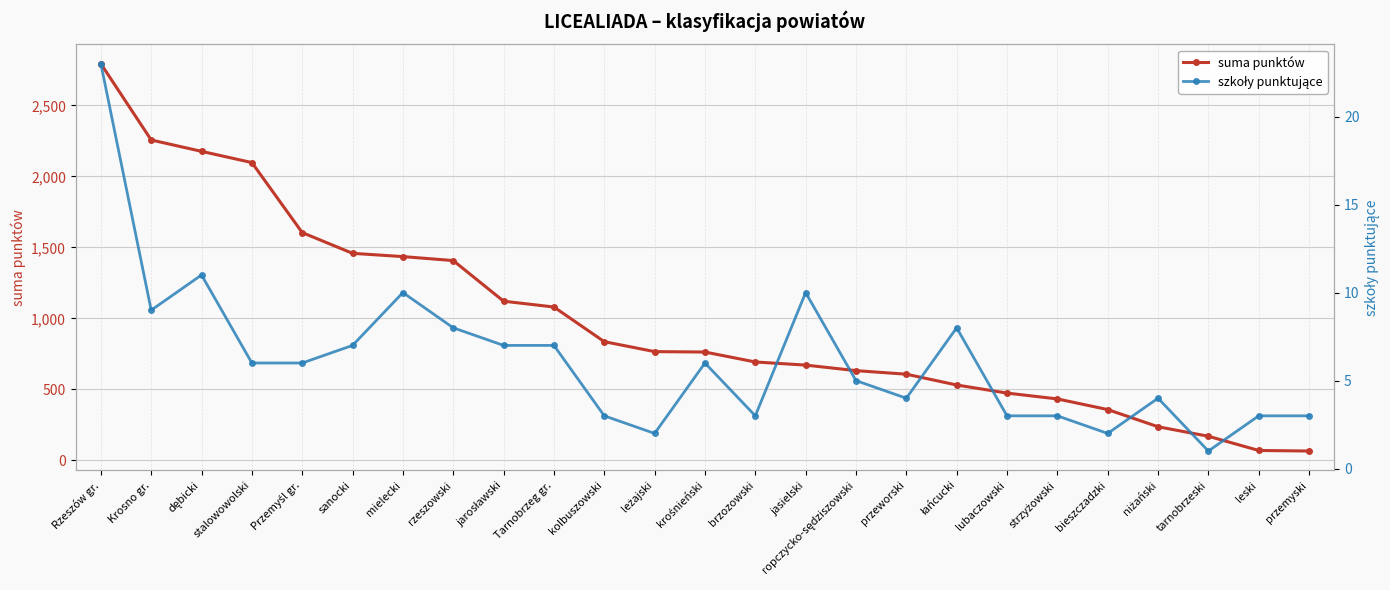

At which category does the chart reach its minimum across all series?

tarnobrzeski